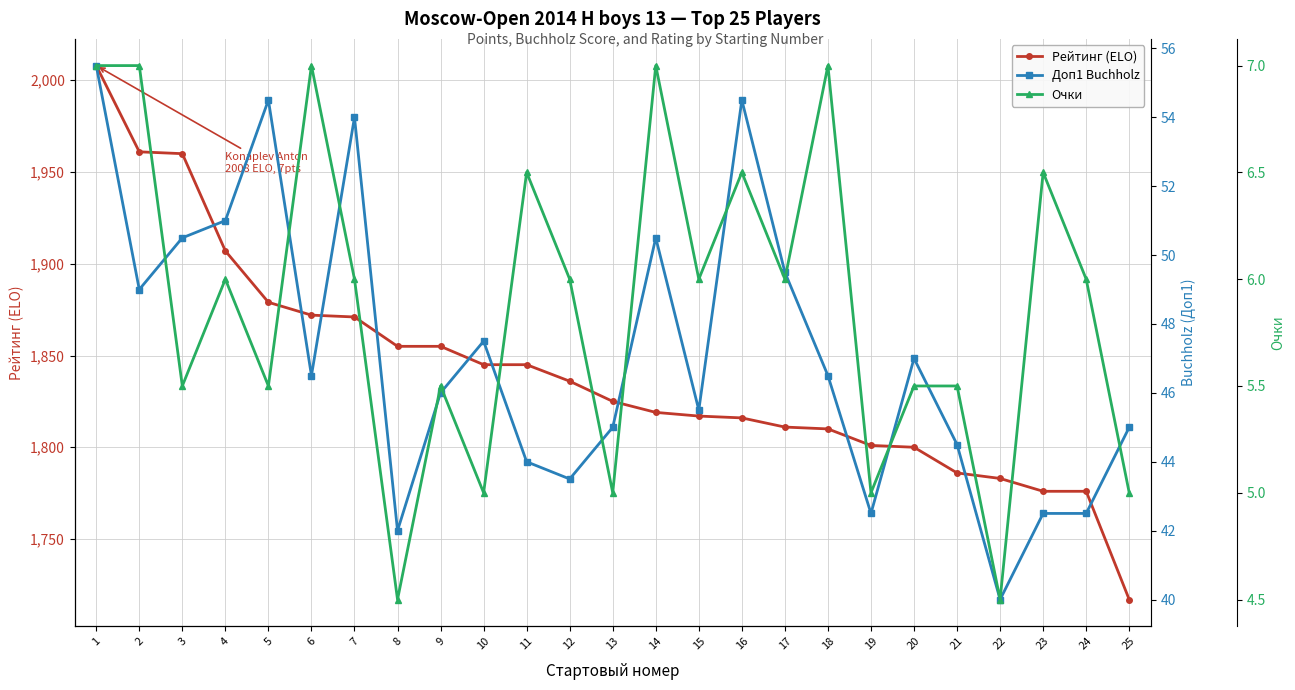

Reading left to right, what are all the values shown in this chart?

Рейтинг (ELO): 2008.0	1961.0	1960.0	1907.0	1879.0	1872.0	1871.0	1855.0	1855.0	1845.0	1845.0	1836.0	1825.0	1819.0	1817.0	1816.0	1811.0	1810.0	1801.0	1800.0	1786.0	1783.0	1776.0	1776.0	1717.0
Доп1 Buchholz: 55.5	49.0	50.5	51.0	54.5	46.5	54.0	42.0	46.0	47.5	44.0	43.5	45.0	50.5	45.5	54.5	49.5	46.5	42.5	47.0	44.5	40.0	42.5	42.5	45.0
Очки: 7.0	7.0	5.5	6.0	5.5	7.0	6.0	4.5	5.5	5.0	6.5	6.0	5.0	7.0	6.0	6.5	6.0	7.0	5.0	5.5	5.5	4.5	6.5	6.0	5.0